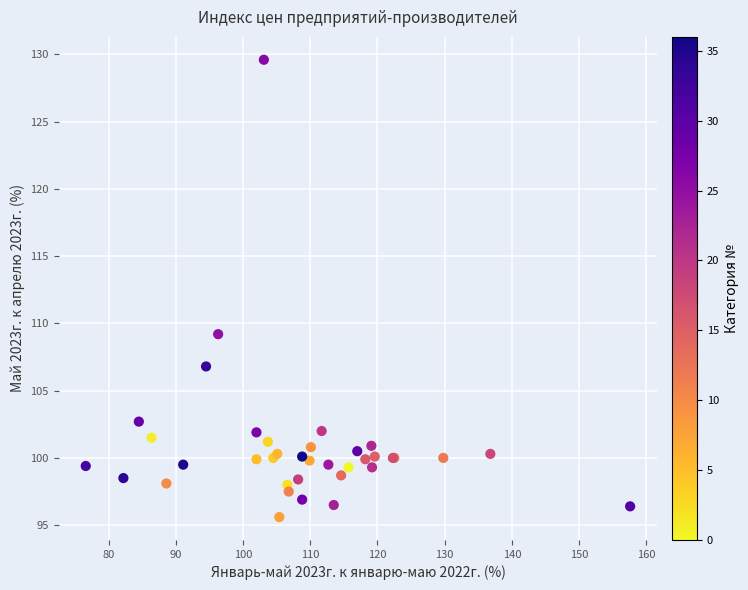

What Y value in the scatter plot is closest to 112?

109.2